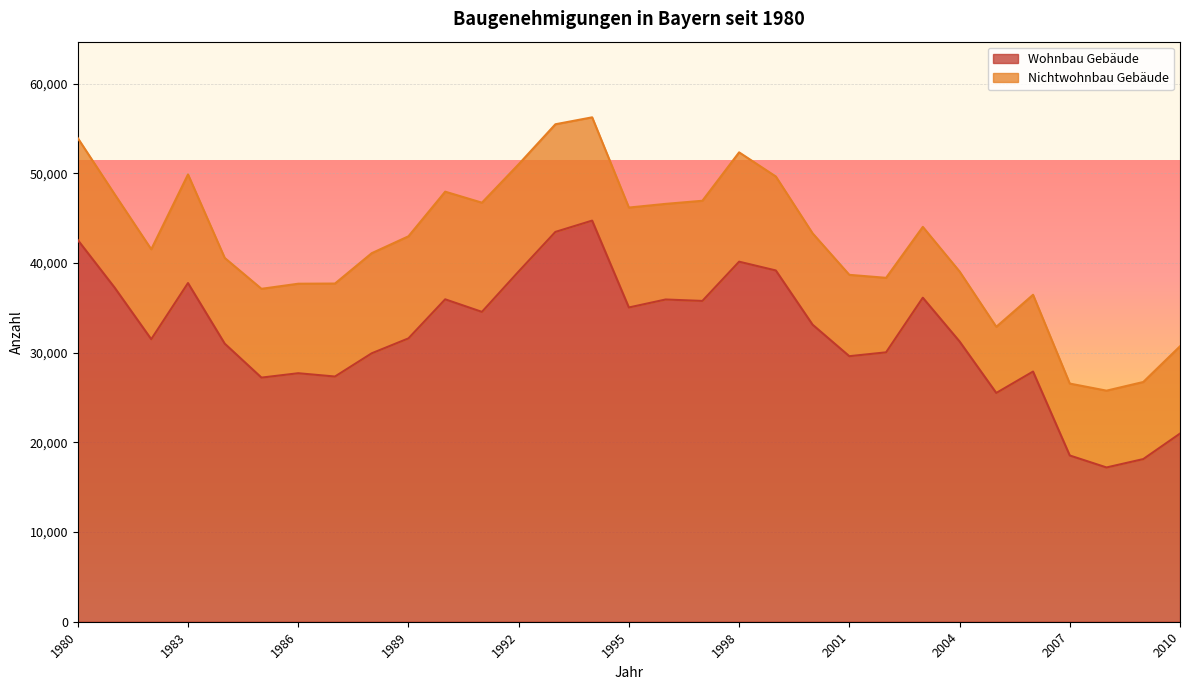

How many points are lower than both their immediate neighbors (excluding endpoints)?

9